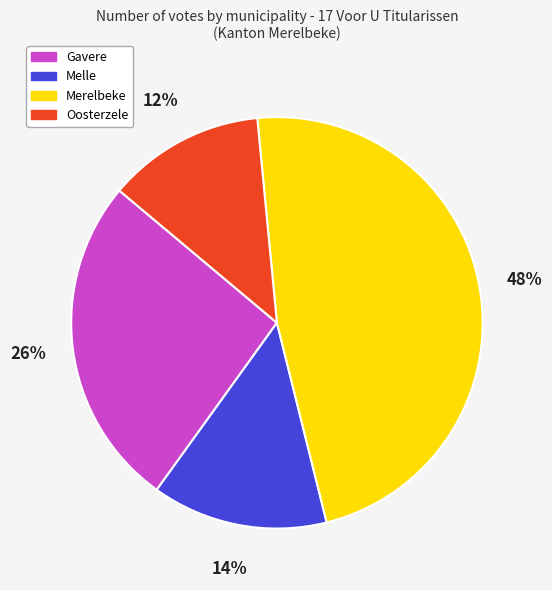

The Merelbeke slice represents 56% of the pie. True or false?

False